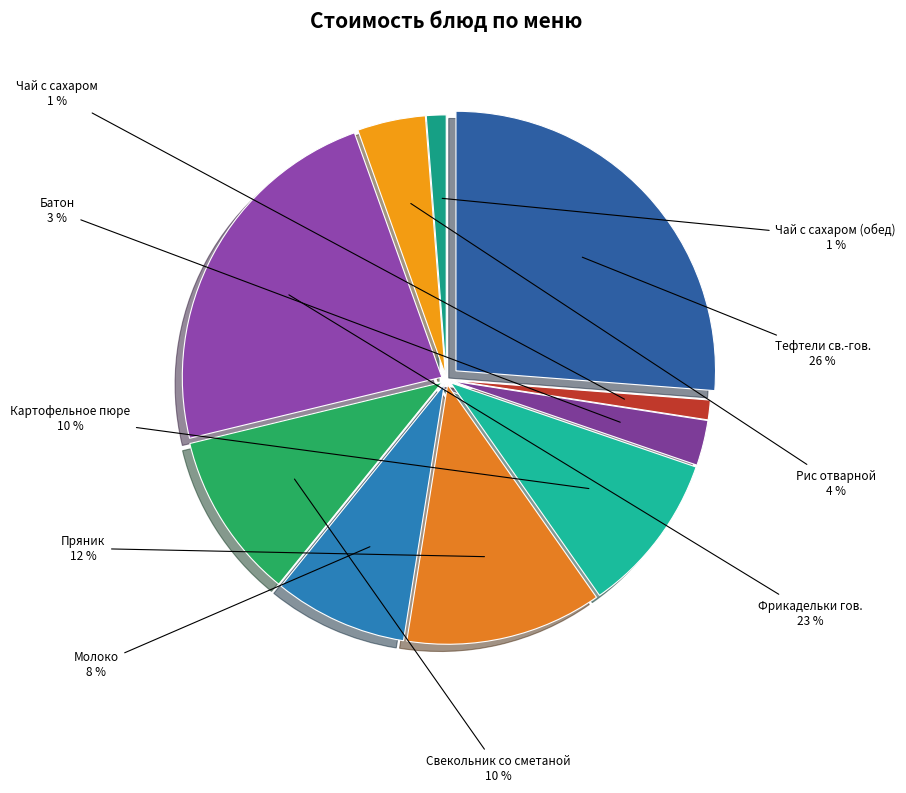

Do Пряник and Рис отварной together represent more than half of the pie?

No